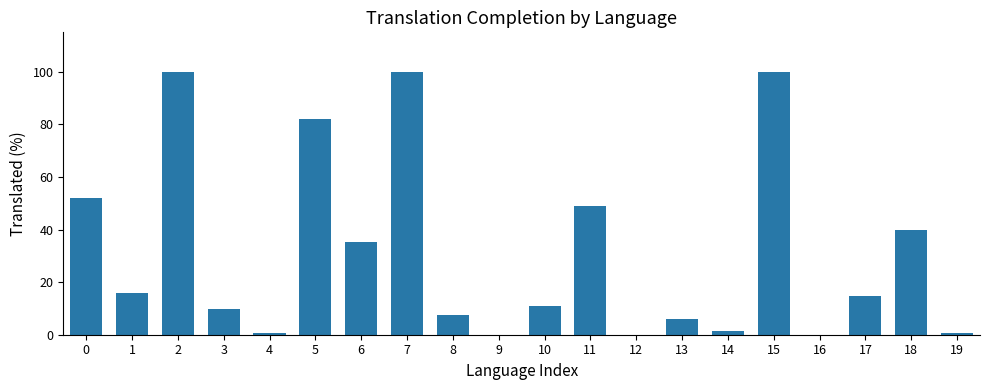

What is the maximum value shown in the chart?

100.0